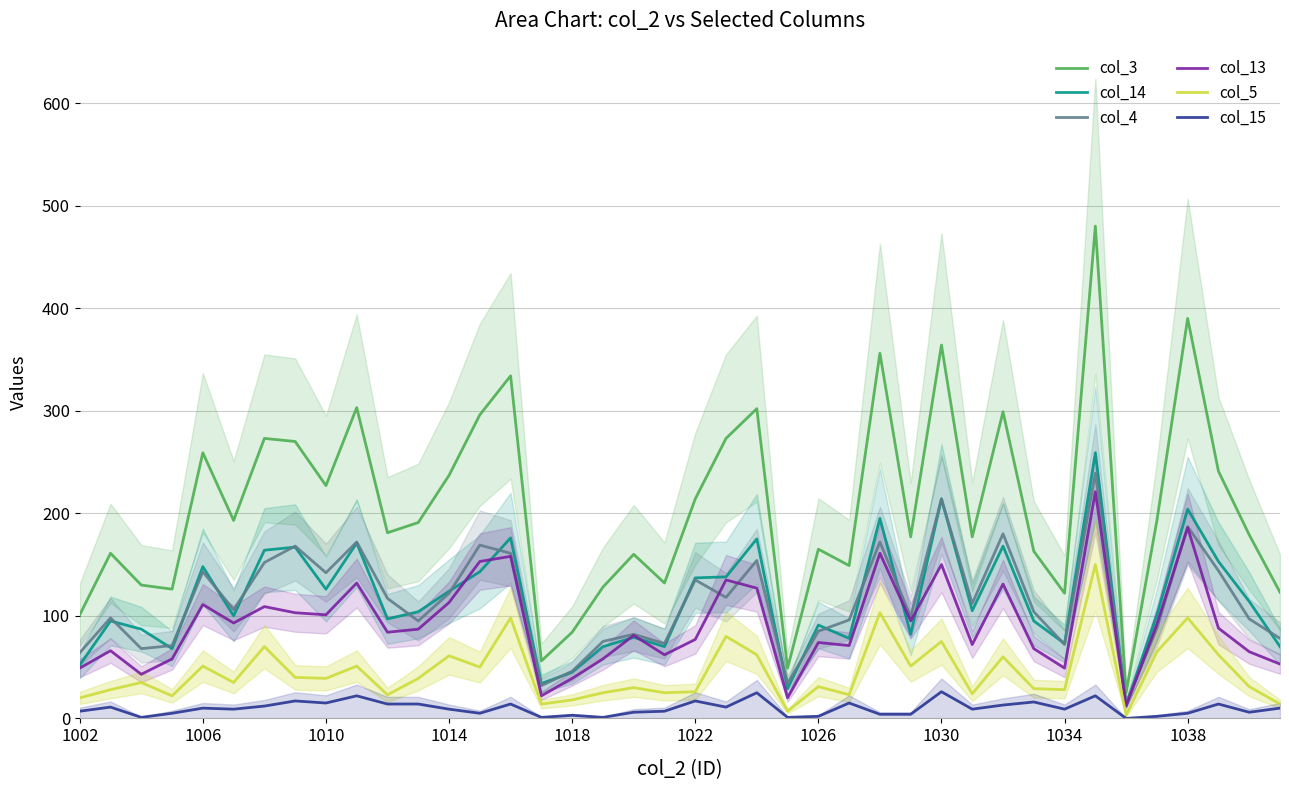

True or false: col_15 and col_3 intersect in this chart.

False